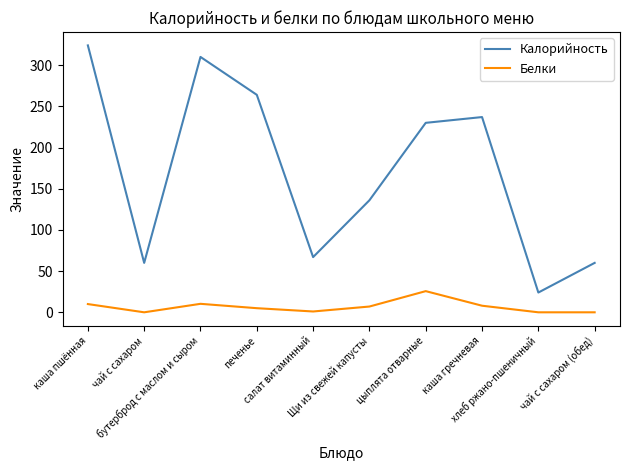

What is the maximum value shown in the chart?

324.0